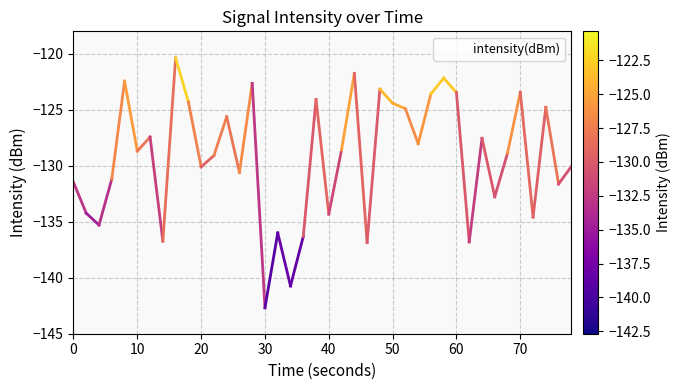

What is the minimum value shown in the chart?

-142.7